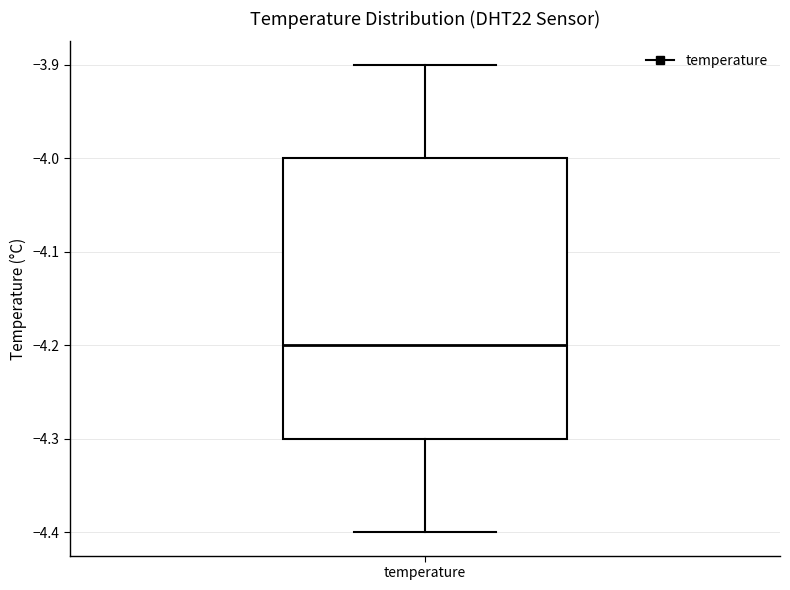

Where does the lower whisker of the box for temperature end on the y-axis? The values are not printed on the chart, so give them approximately, as read against the axis.

-4.4